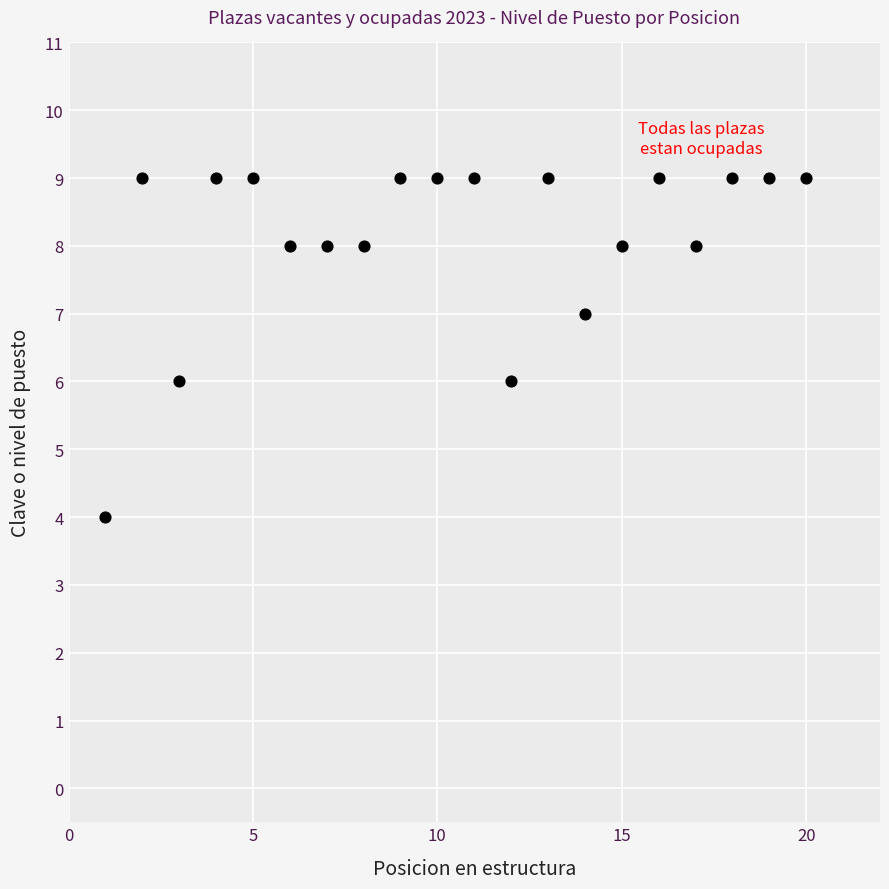

What is the range of X values (max minus min)?

19